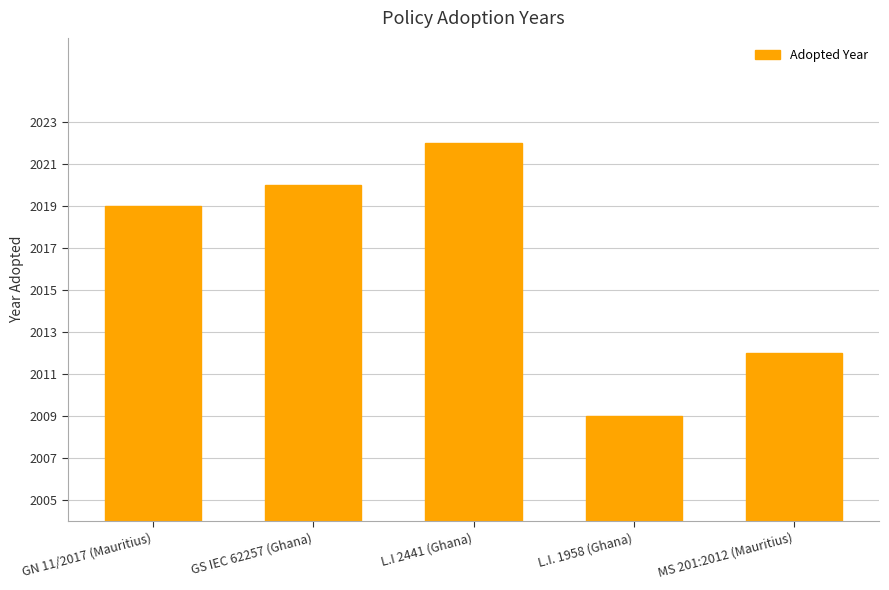

Reading left to right, extract all data points from this chart.

GN 11/2017 (Mauritius)=2019	GS IEC 62257 (Ghana)=2020	L.I 2441 (Ghana)=2022	L.I. 1958 (Ghana)=2009	MS 201:2012 (Mauritius)=2012